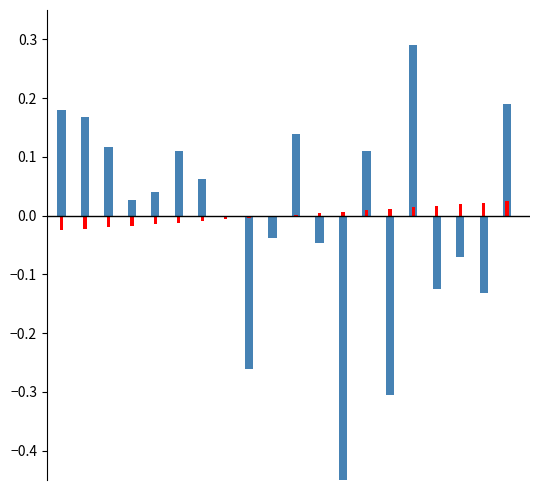

How many categories are shown in the chart?

20